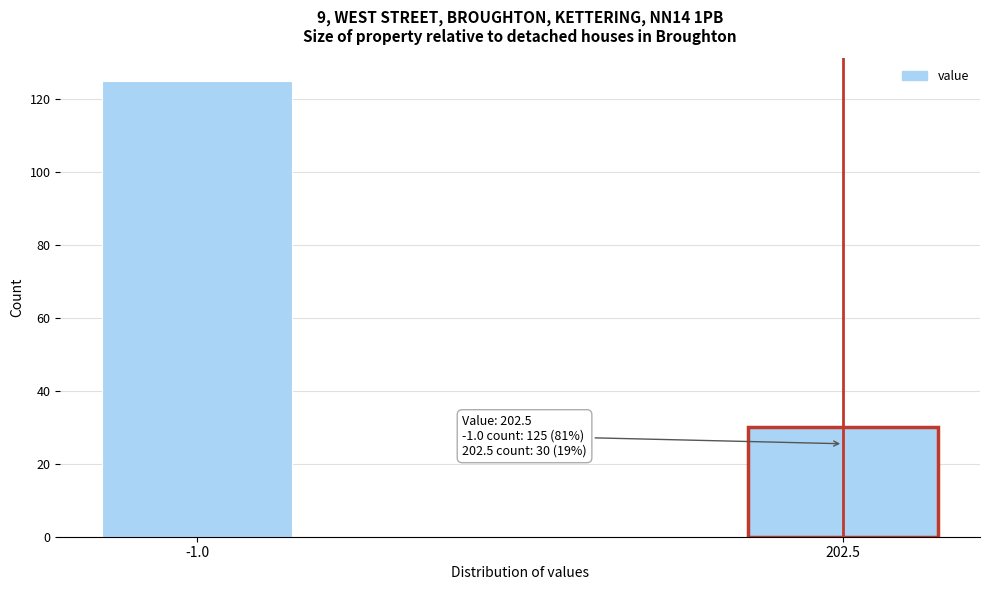

Reading left to right, transcribe all the data shown in this chart.

-1.0=125	202.5=30